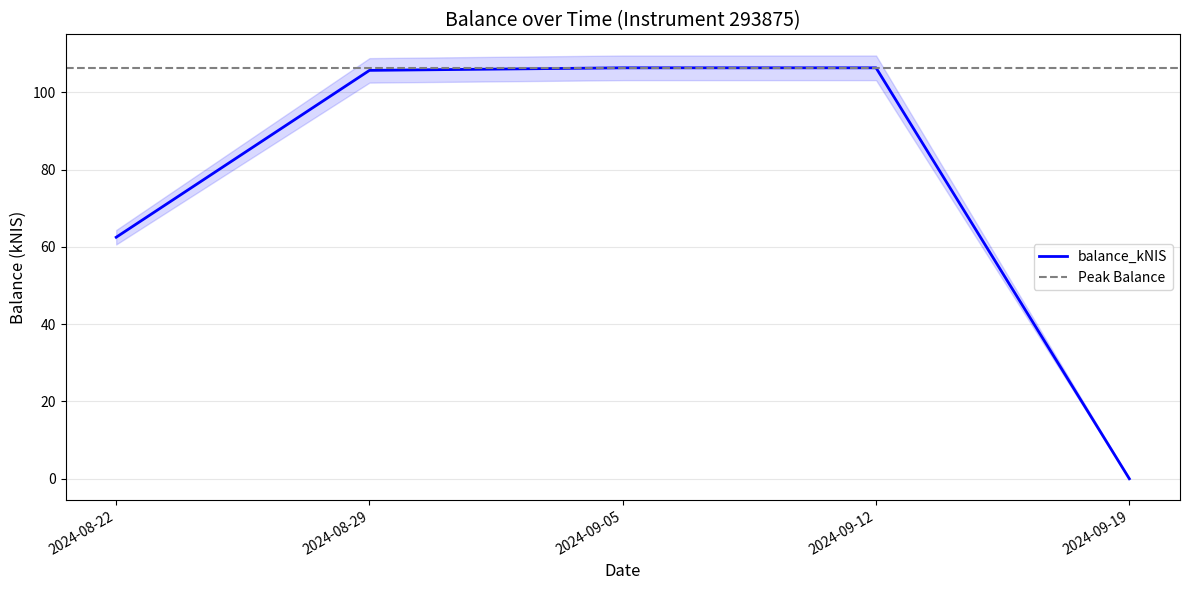

True or false: the data shows 105.7 at 2024-08-29.

True